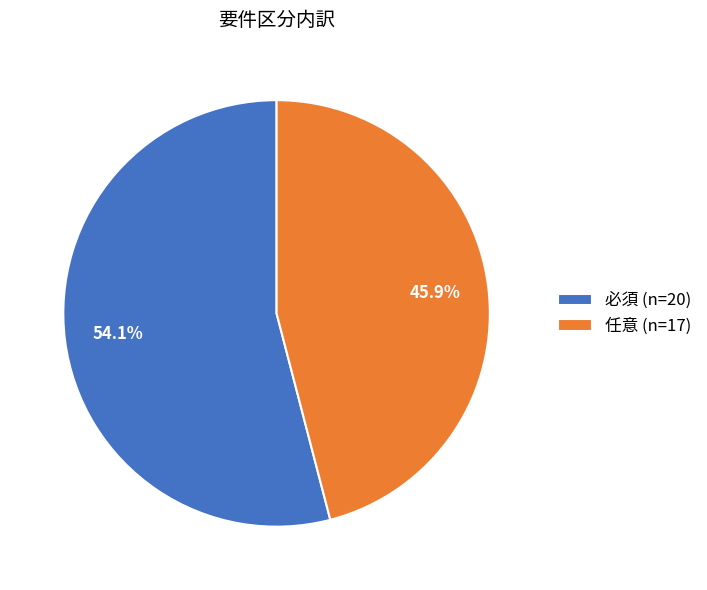

Which category accounts for the majority?

必須 (n=20)